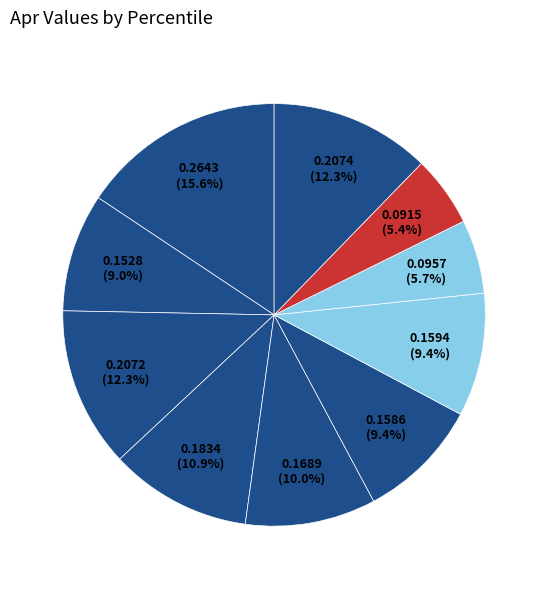

Count the number of slices in the pie.

10